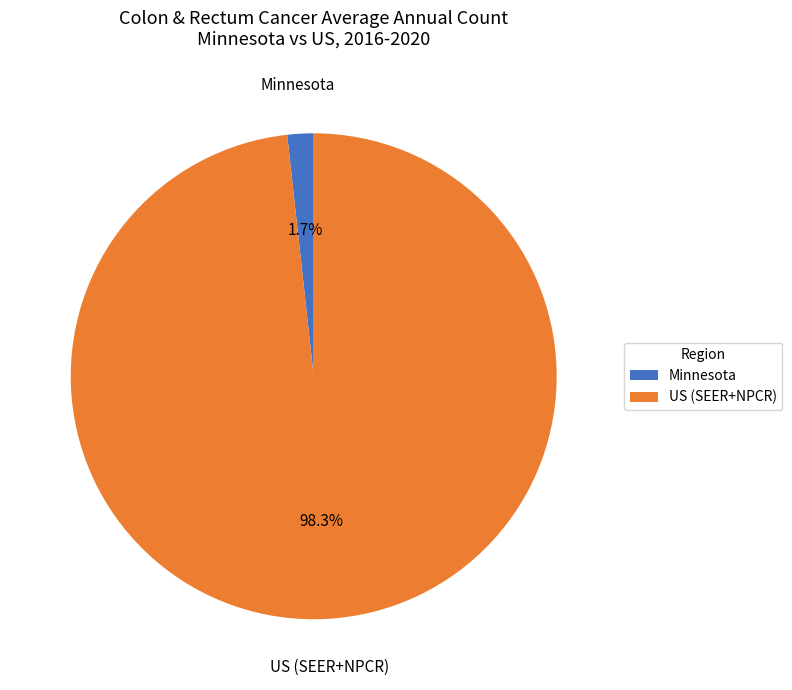

Does Minnesota represent more than half of the total?

No